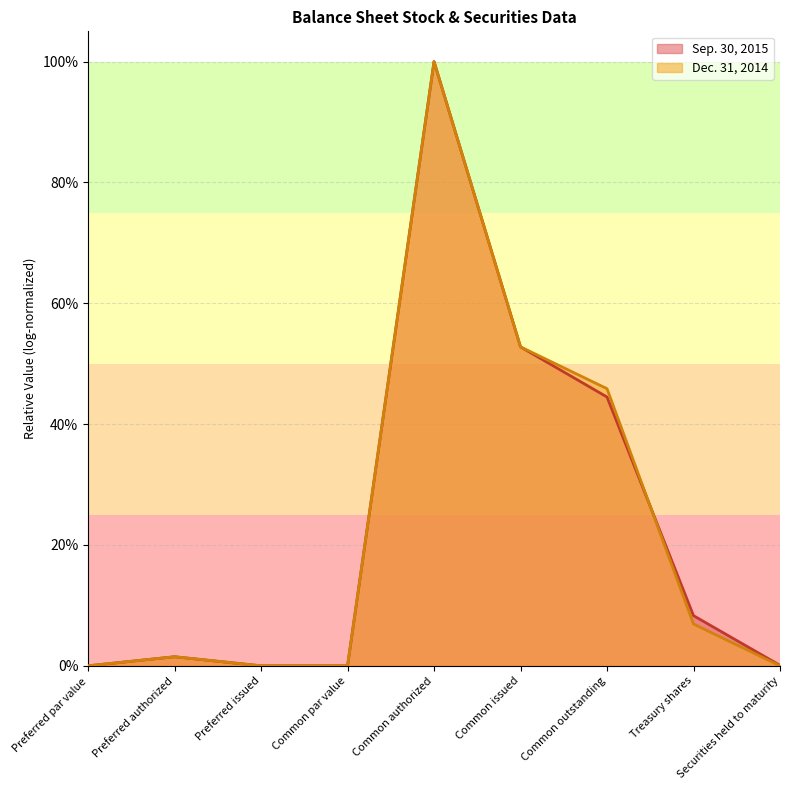

List the series in order of their peak value, lowest first.

Sep. 30, 2015, Dec. 31, 2014